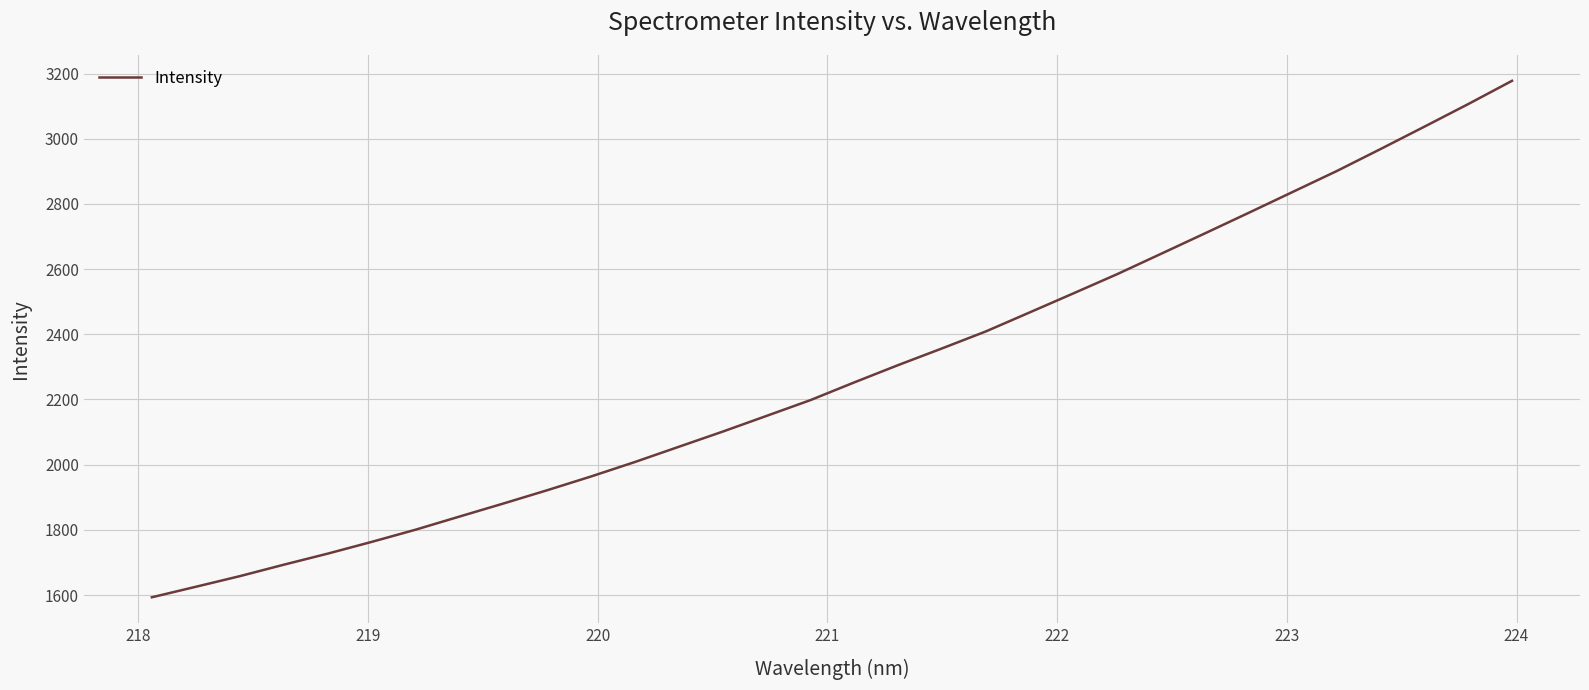

What is the difference between the maximum and minimum values?

1584.3